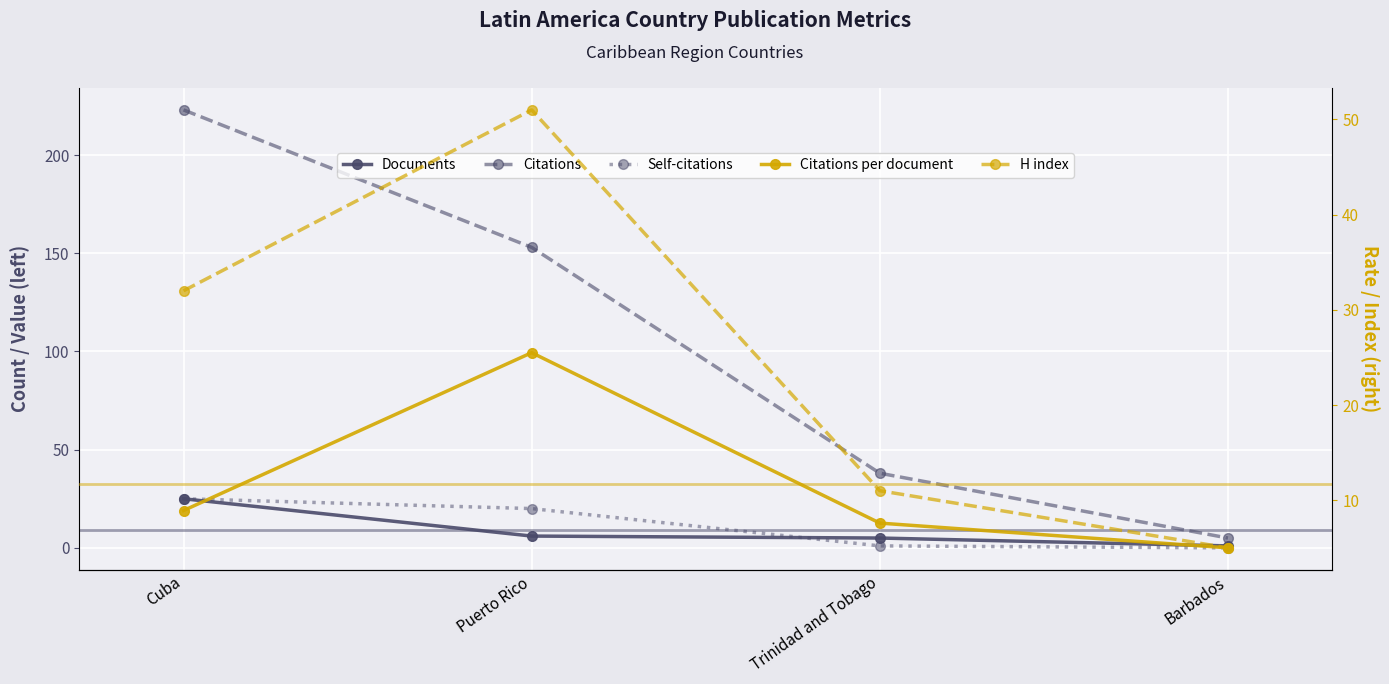

Is it true that Citations per document equals 25.5 at Puerto Rico?

True